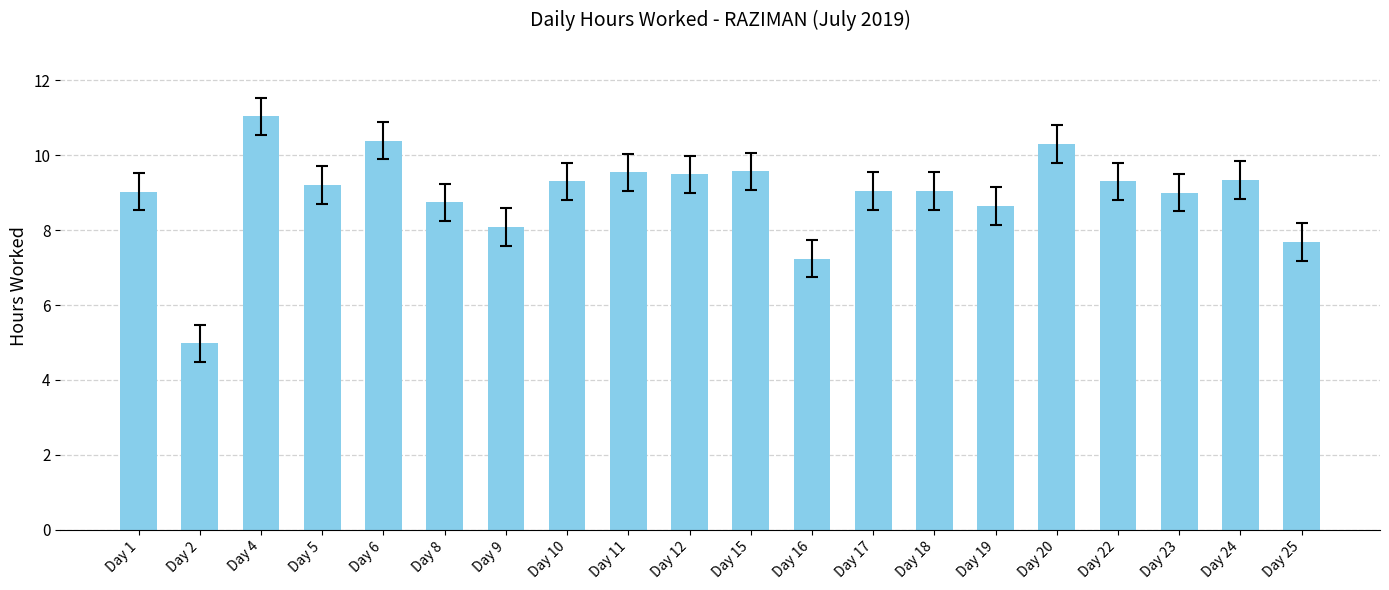

Read the value at Day 23.

9.0